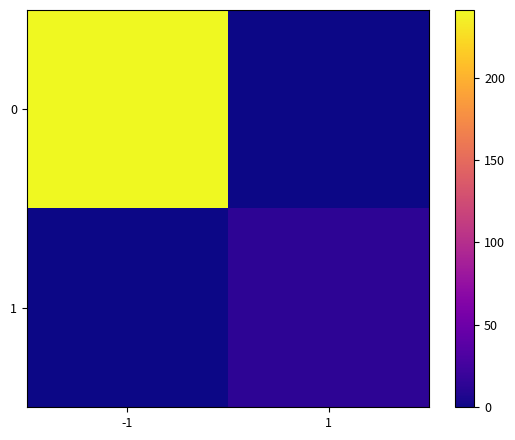

At how many categories does at least one series exceed 70?

1